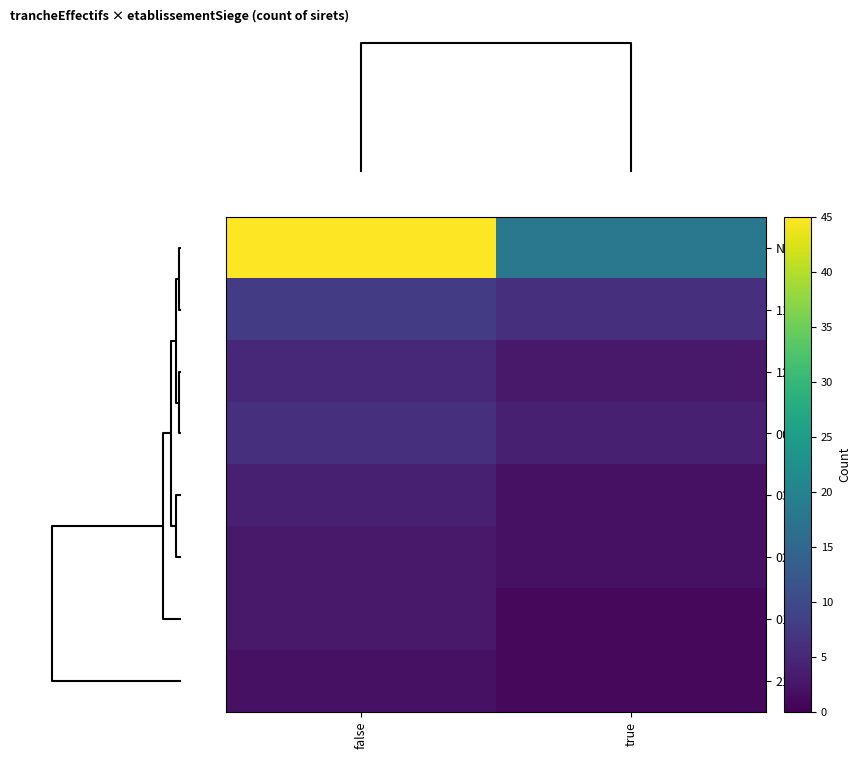

How many distinct data groups are displayed?

8